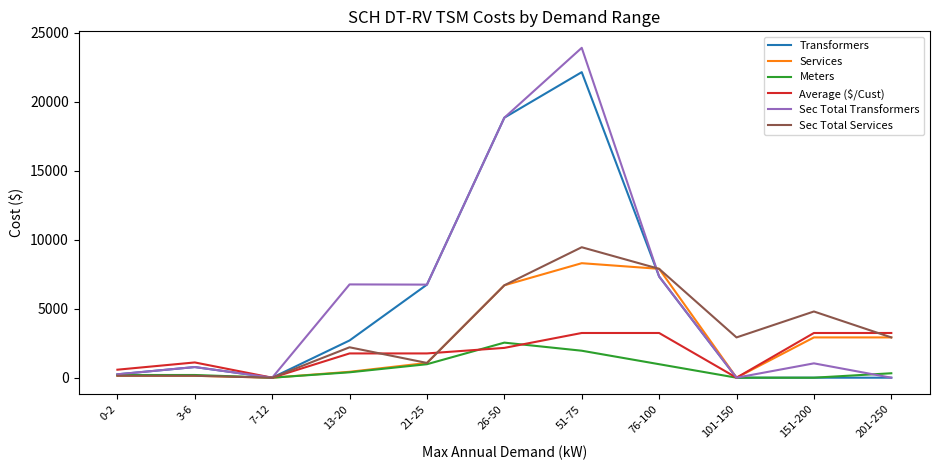

At how many categories does at least one series exceed 7619?

3